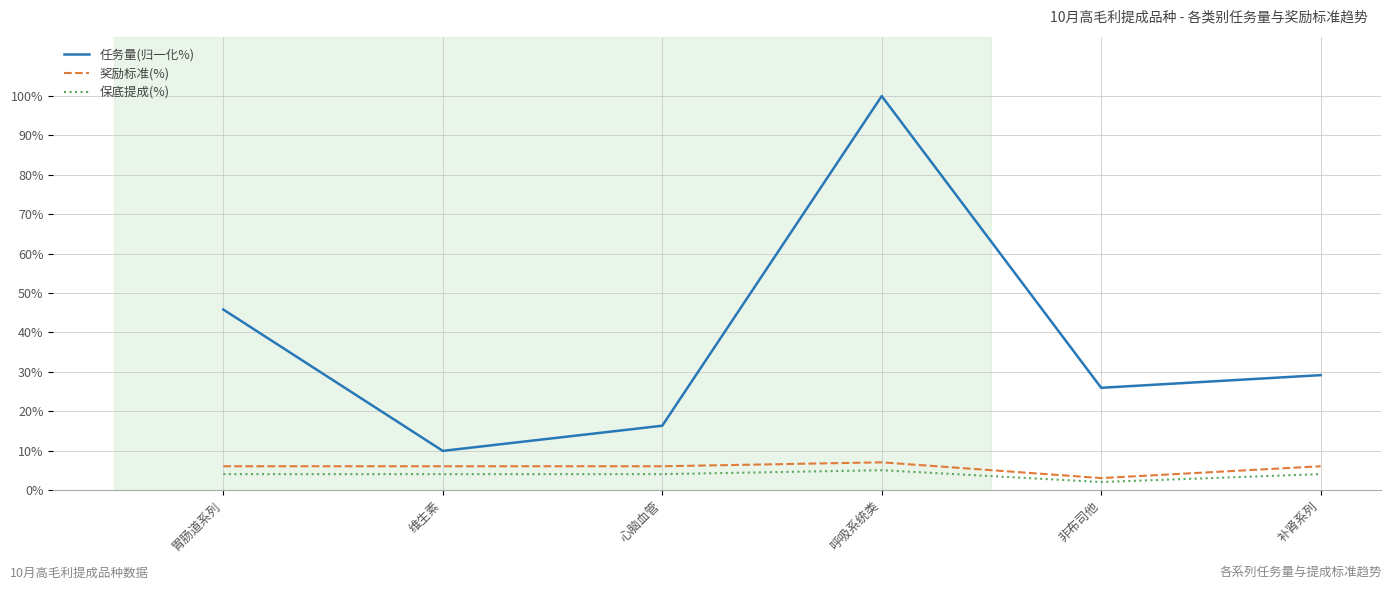

Rank the categories by 任务量(归一化%) value from lowest to highest.

维生素, 心脑血管, 非布司他, 补肾系列, 胃肠道系列, 呼吸系统类